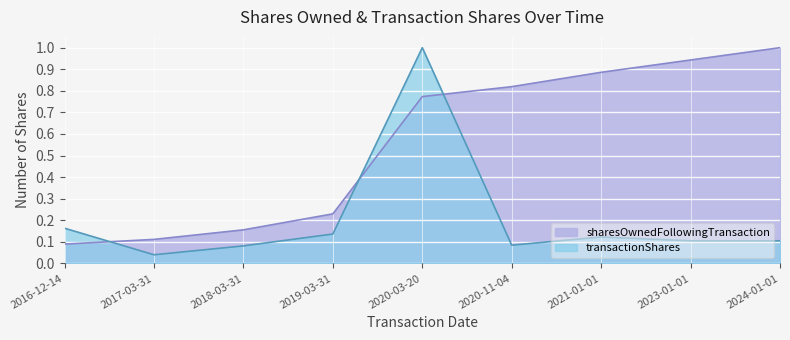

At which label is transactionShares closest to 0?

2017-03-31